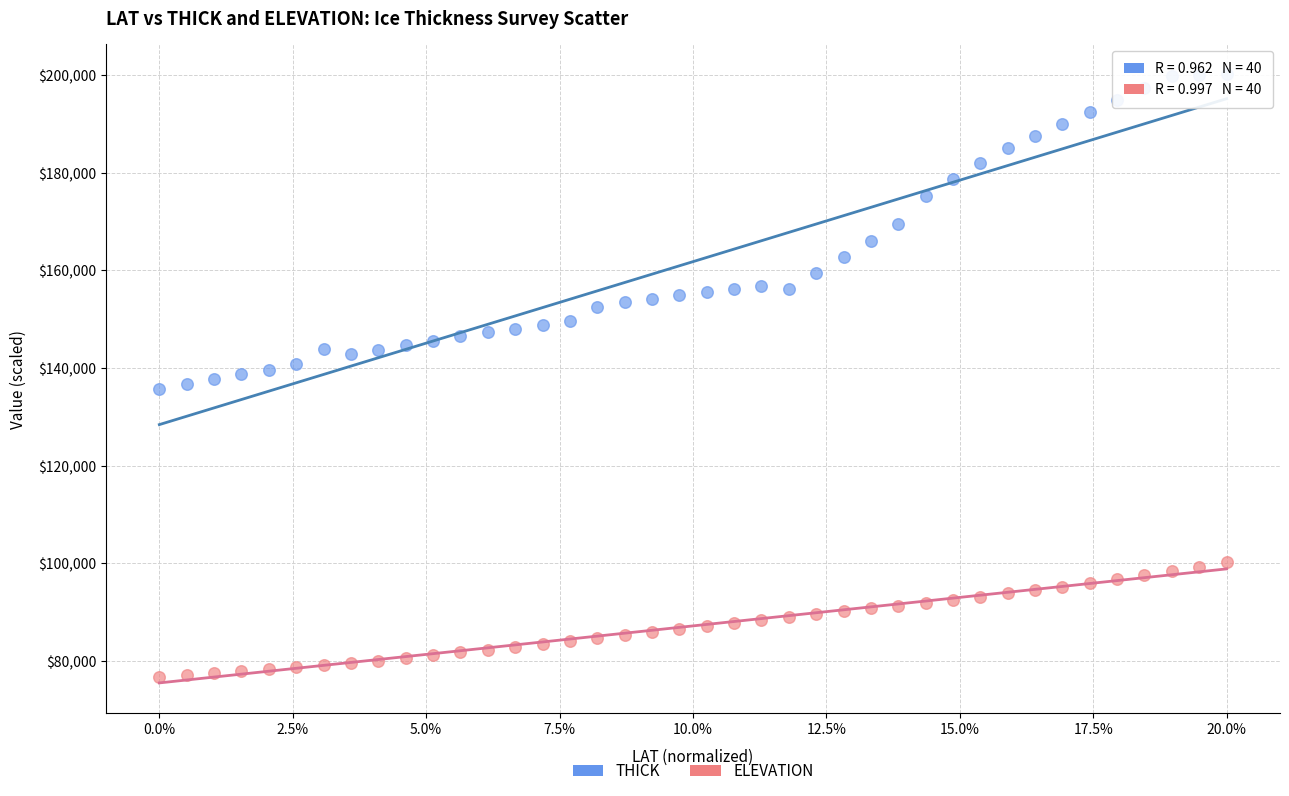

Which series contains the lowest Y value?

ELEVATION